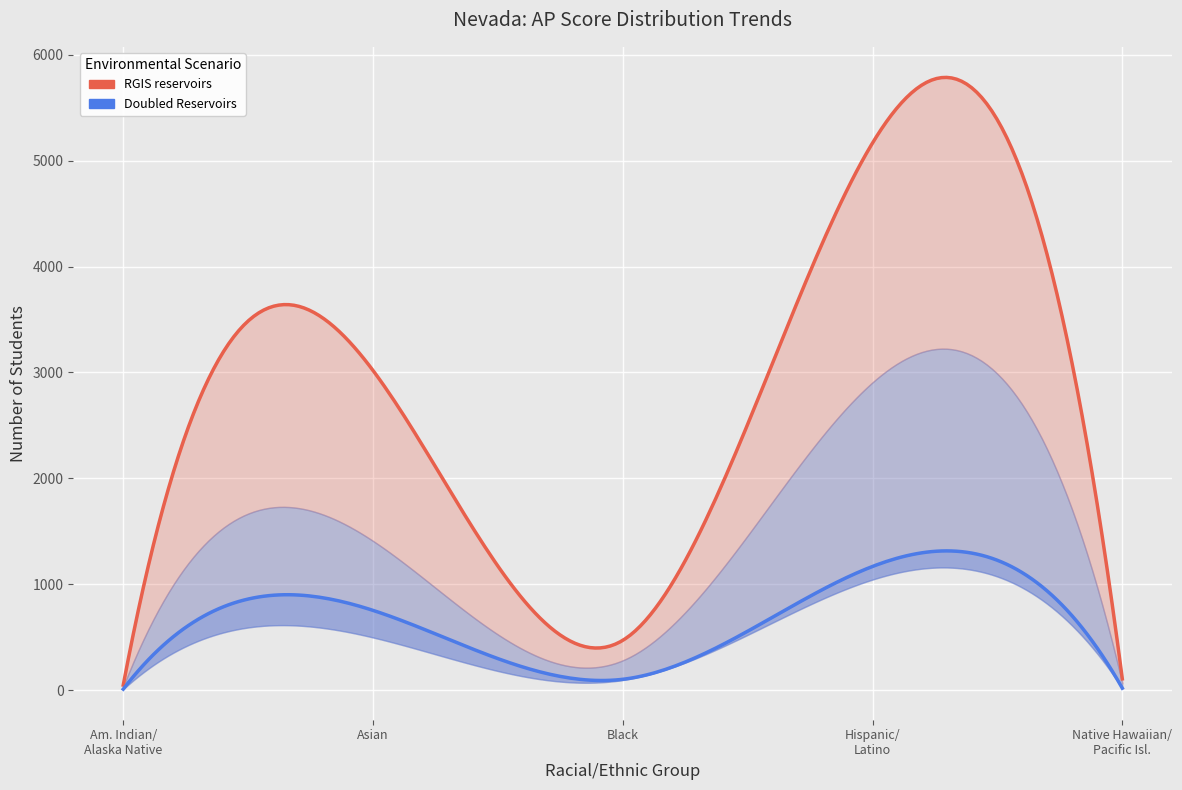

At which label is RGIS reservoirs closest to 2607?

ASIAN